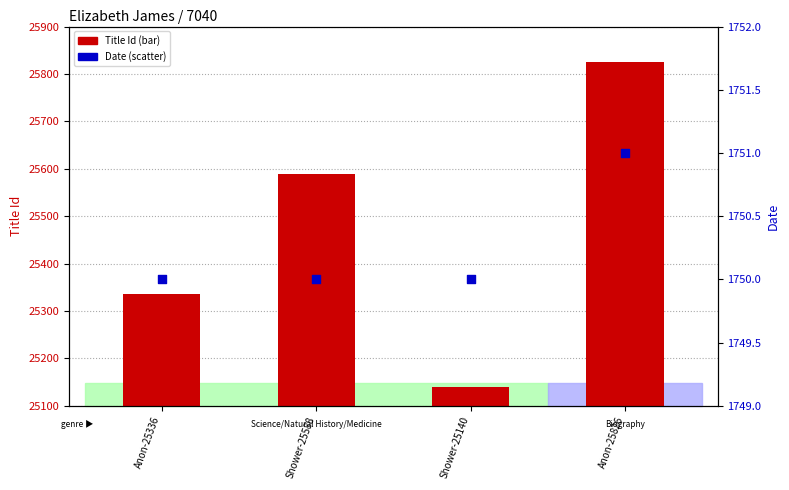

Which series contains the lowest Y value?

Date